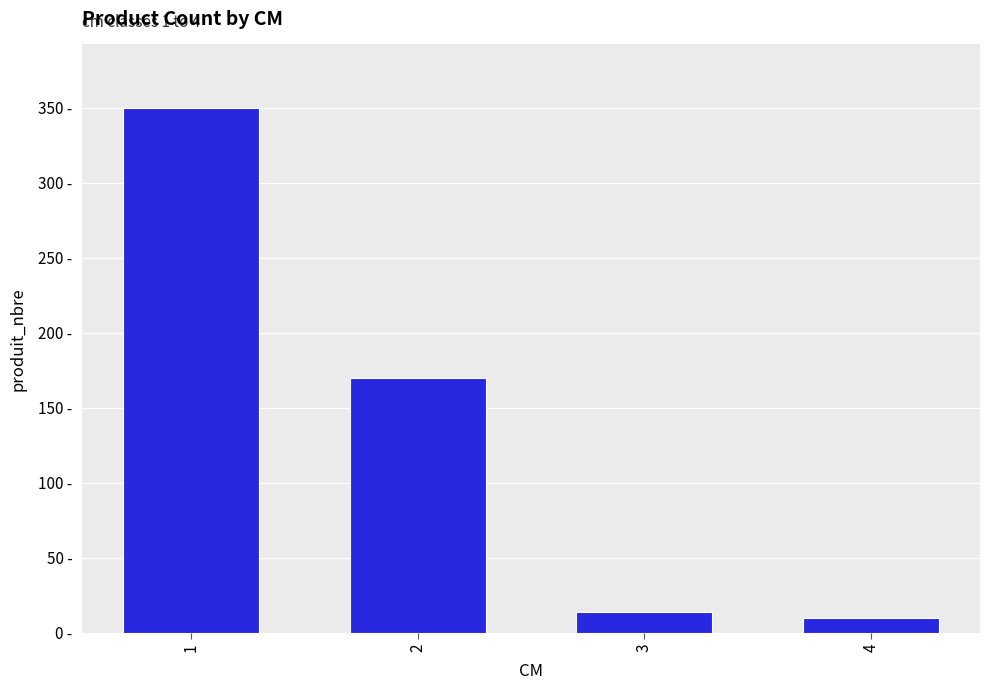

Which label corresponds to the smallest value in the chart?

4